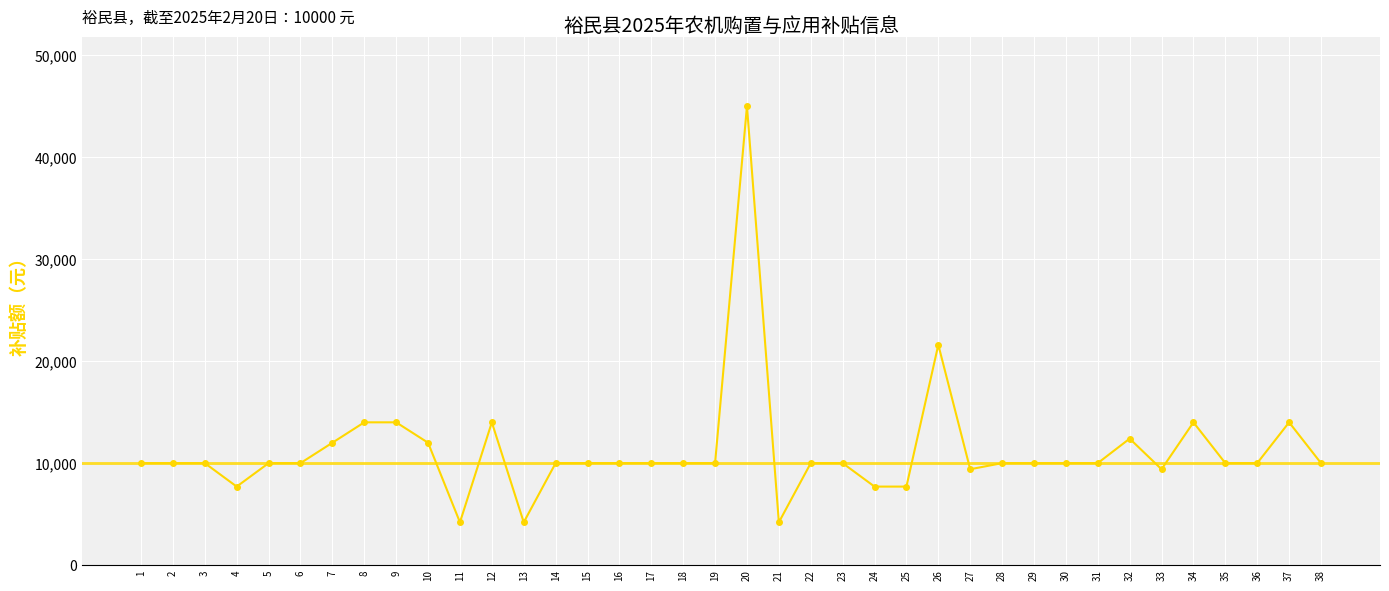

Reading right to left, extract all data points from this chart.

38=10000	37=14000	36=10000	35=10000	34=14000	33=9400	32=12400	31=10000	30=10000	29=10000	28=10000	27=9400	26=21600	25=7700	24=7700	23=10000	22=10000	21=4200	20=45000	19=10000	18=10000	17=10000	16=10000	15=10000	14=10000	13=4200	12=14000	11=4200	10=12000	9=14000	8=14000	7=12000	6=10000	5=10000	4=7700	3=10000	2=10000	1=10000